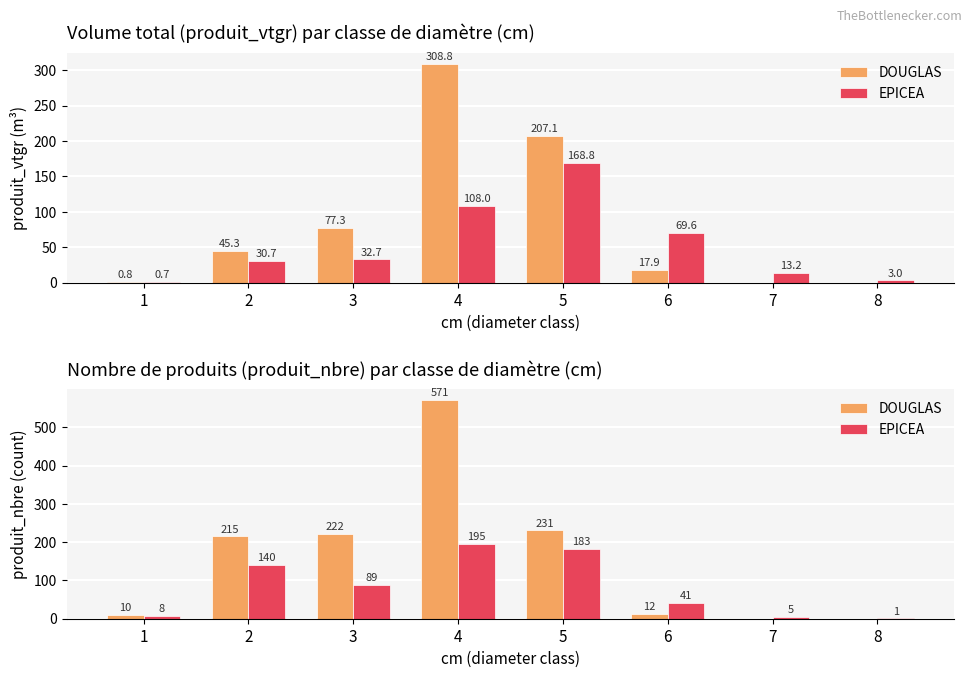

How many values in DOUGLAS are above zero?

6